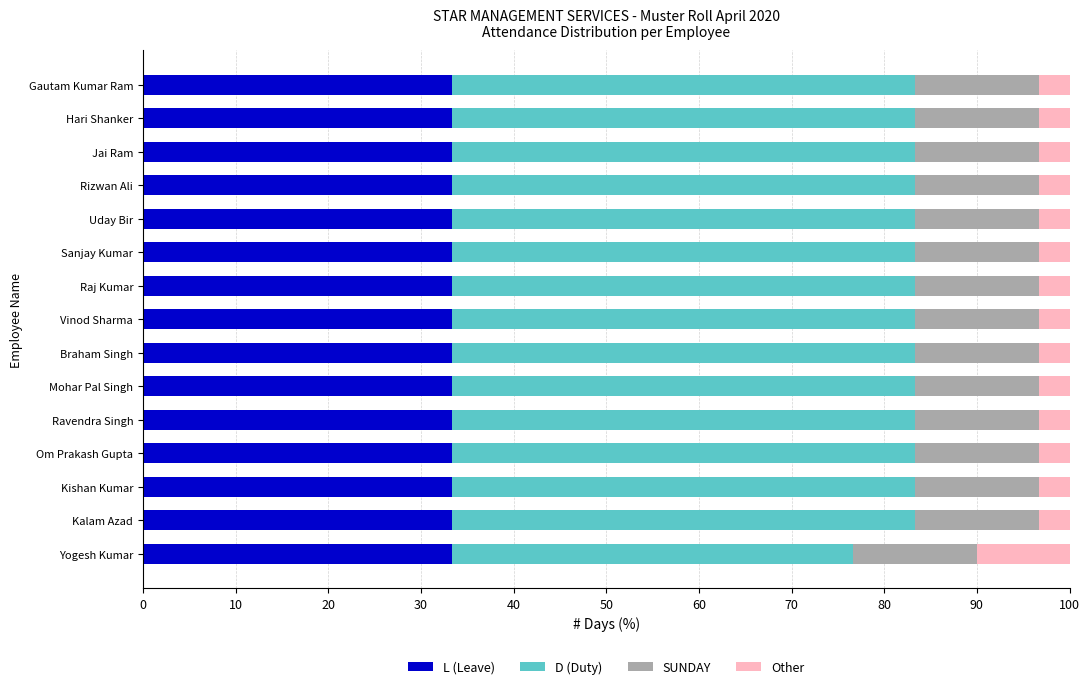

What is the total value across all series at Gautam Kumar Ram?

100.0